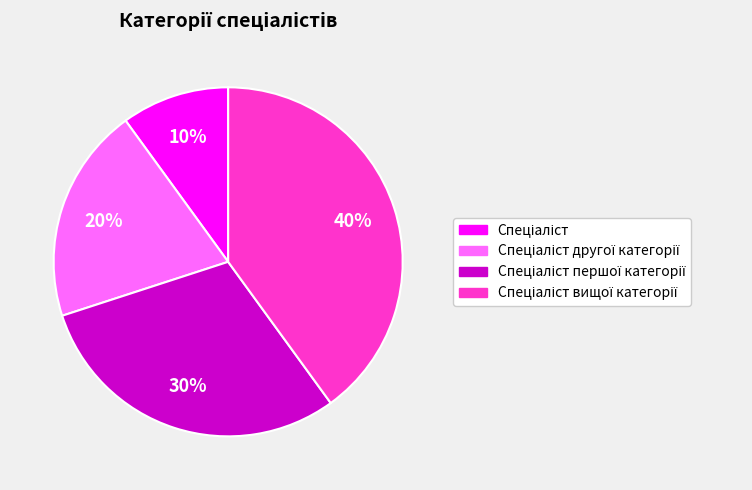

Is there any slice that represents more than half of the pie?

No